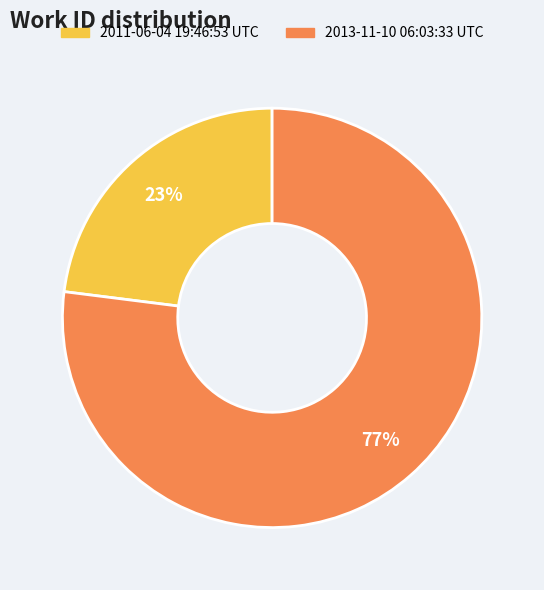

To the nearest percent, what percentage of the pie is 2011-06-04 19:46:53 UTC?

23%